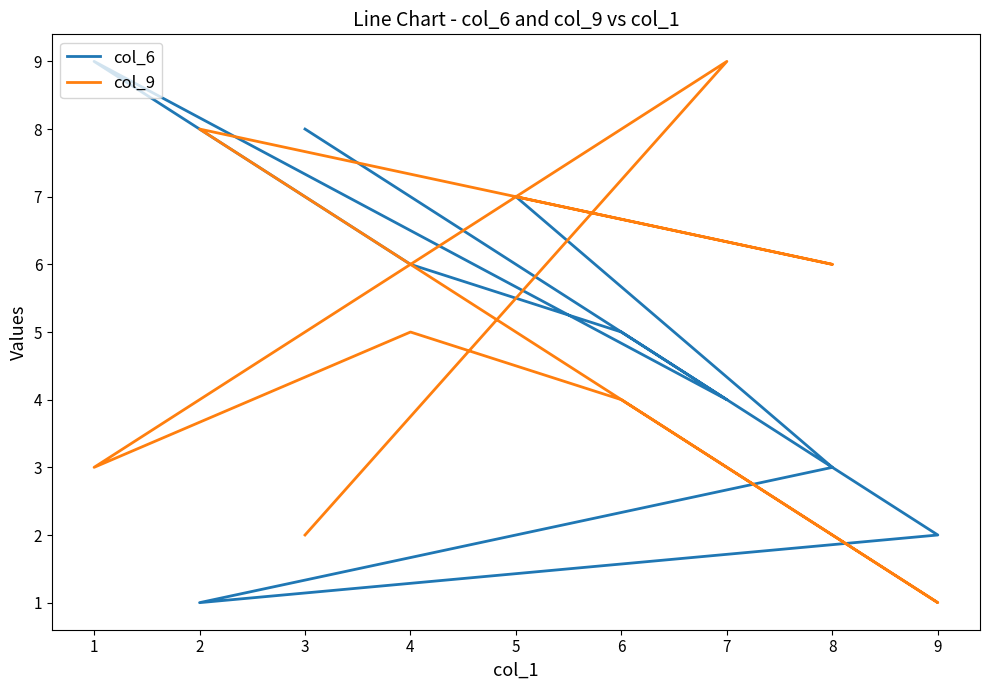

True or false: col_6 and col_9 cross at least once.

True